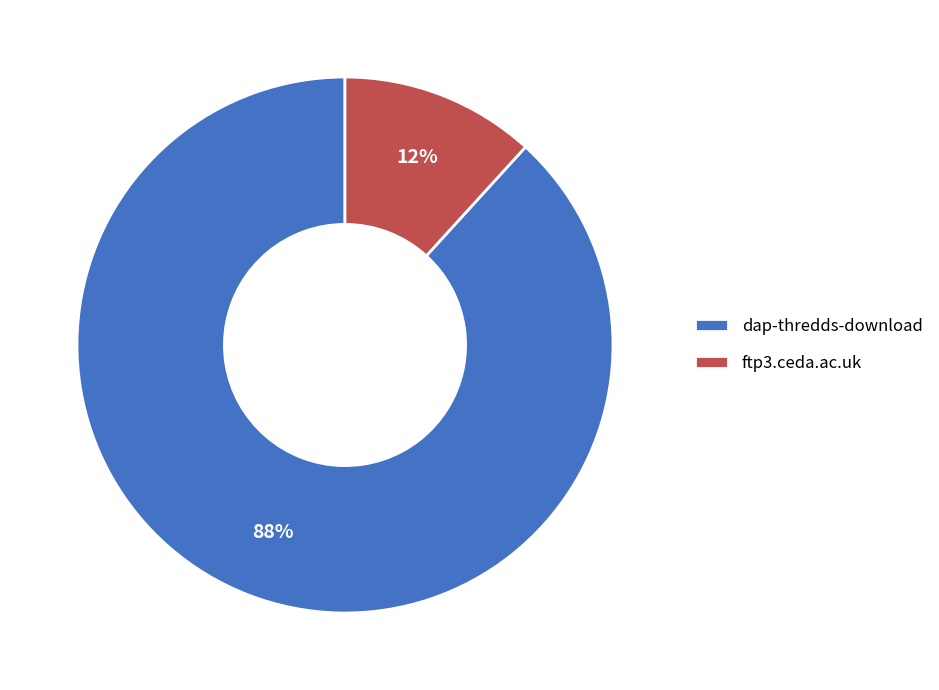

Do ftp3.ceda.ac.uk and dap-thredds-download together represent more than half of the pie?

Yes